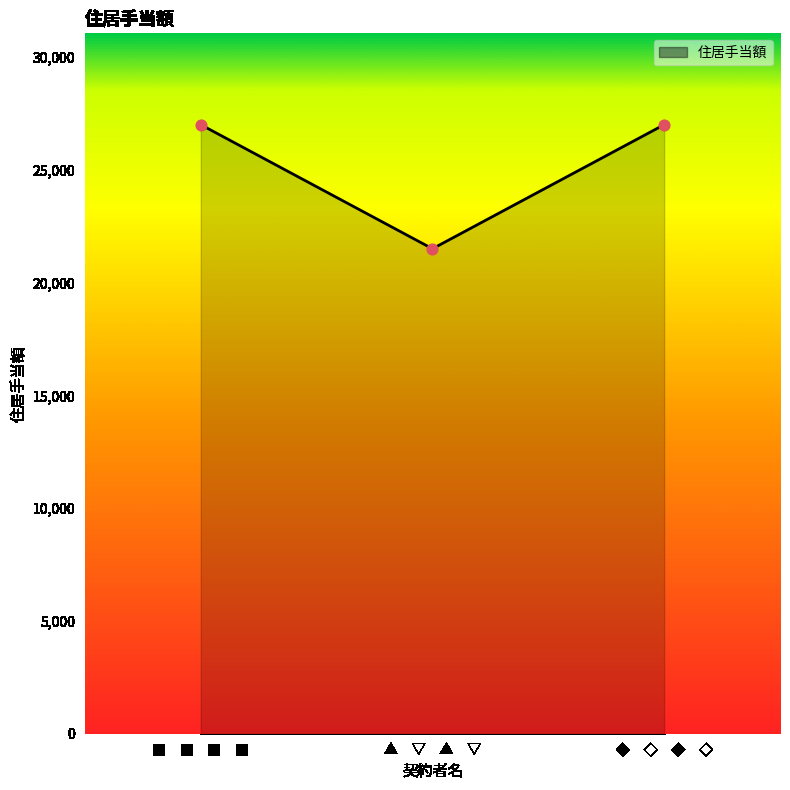

Between ▲　▽　▲　▽ and ■　■　■　■, which is larger?

■　■　■　■